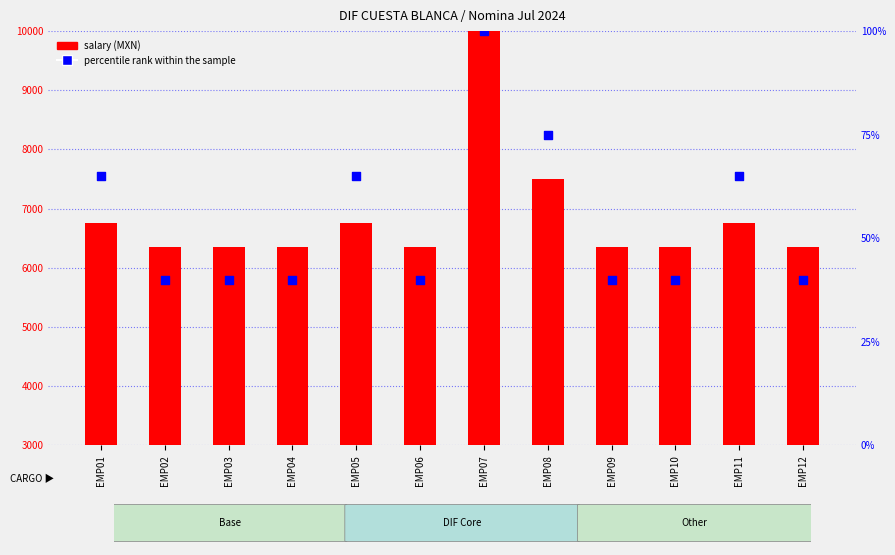

Which series has the widest spread of Y values?

salary